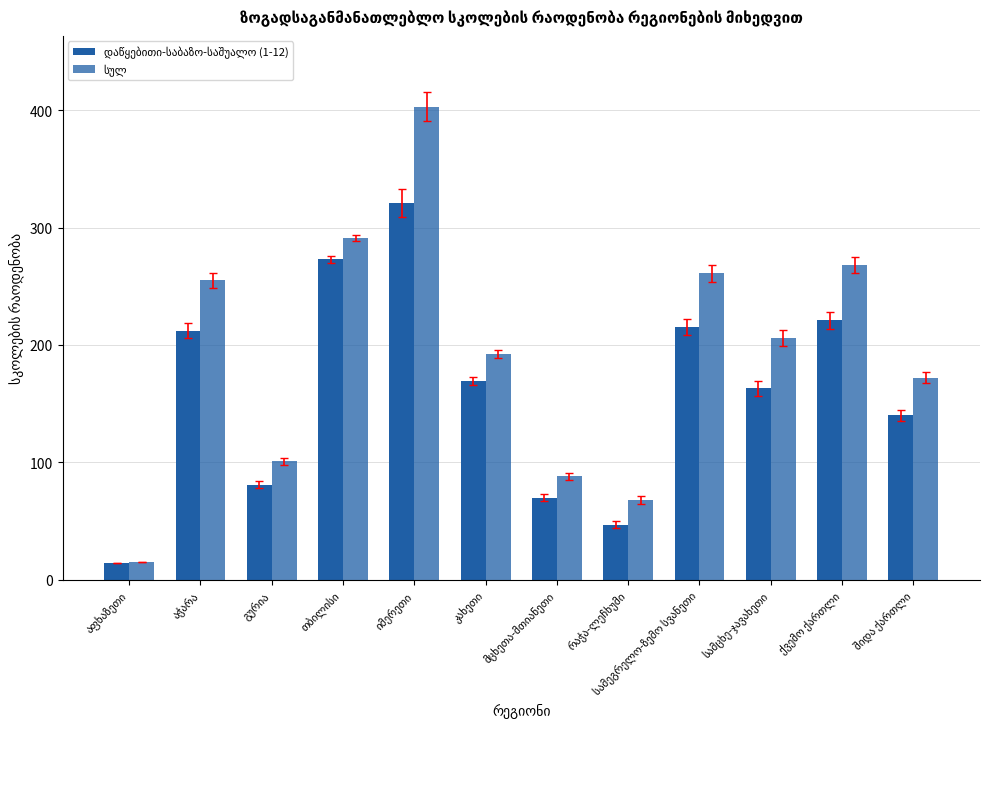

What is the difference between the highest and lowest values at აჭარა?

43